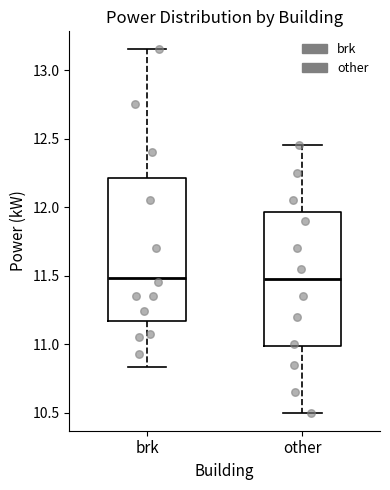

Reading left to right, read every box against the y-axis: the position of its median line, the range the box covers, and the ends of its whiskers. The values are not printed on the chart, so give them approximately, as read against the axis.

brk: median 11.50, box 11.15 to 12.20, whiskers 10.85 to 13.15
other: median 11.50, box 11.00 to 11.95, whiskers 10.50 to 12.45